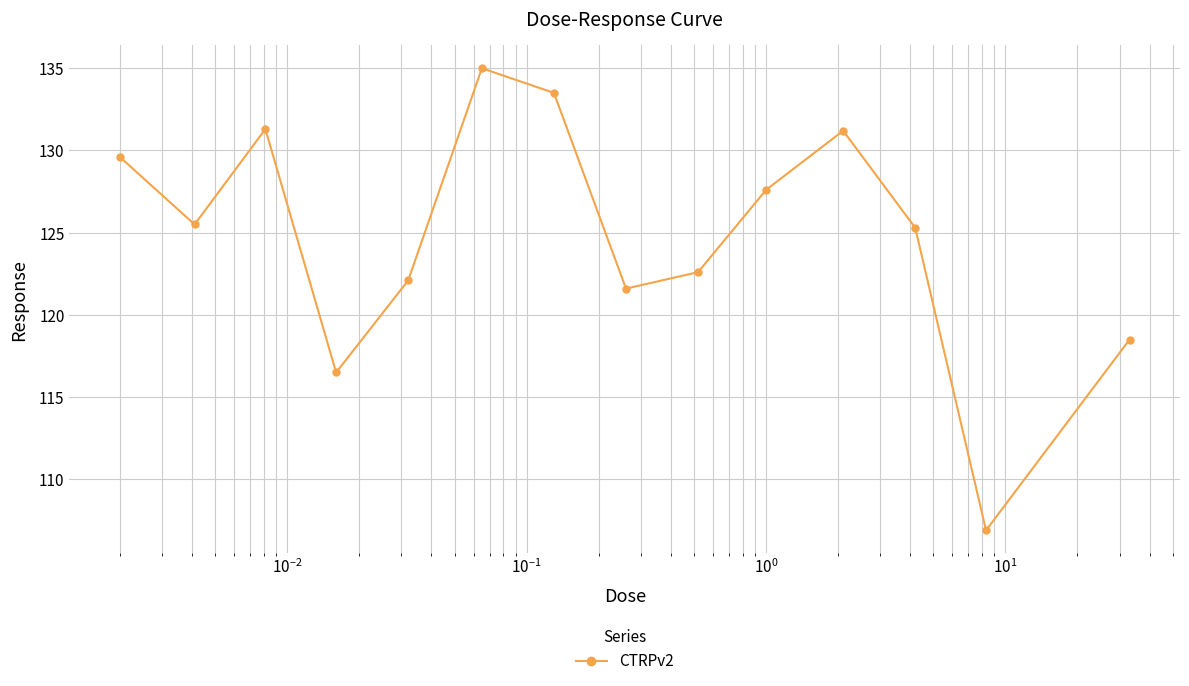

What is the smallest value displayed?

106.9